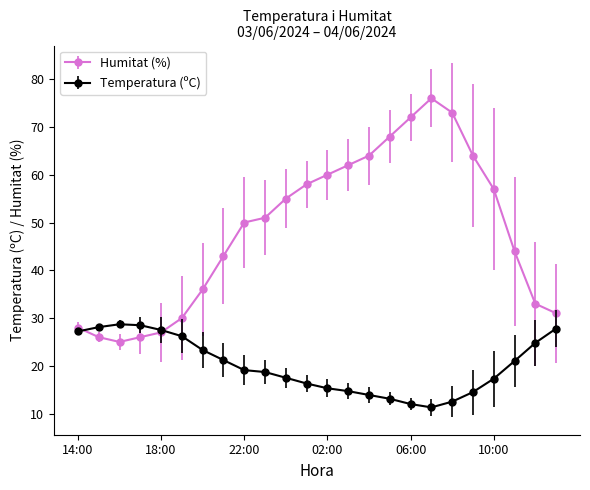

What is the maximum value shown in the chart?

76.0